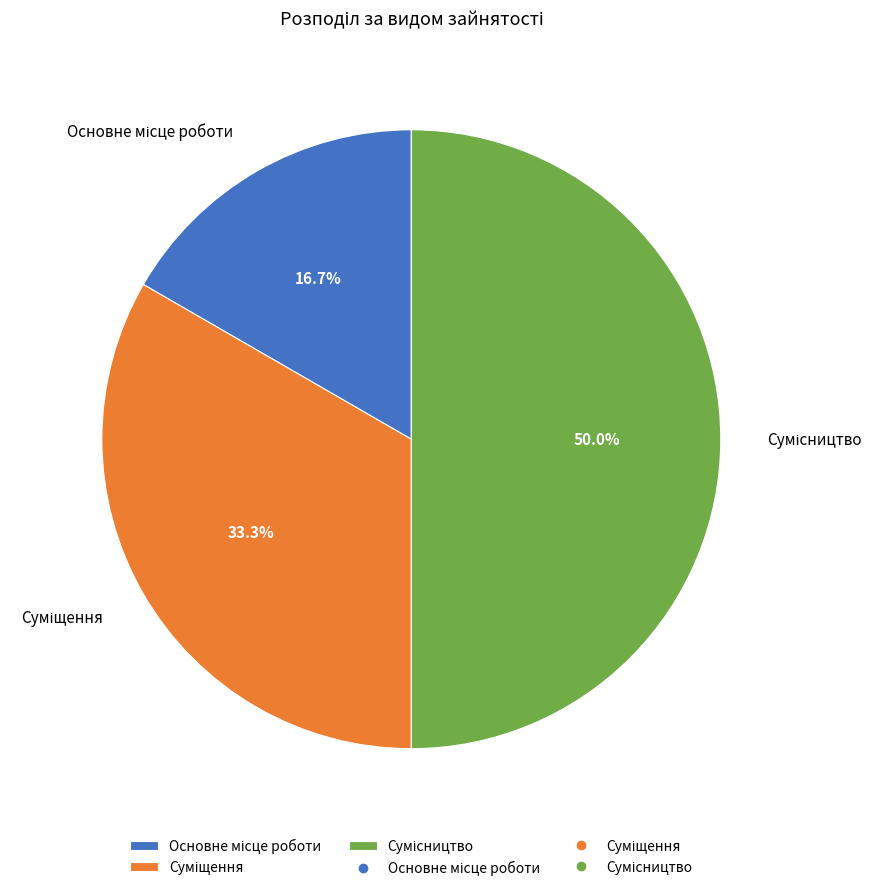

Which slice is the smallest?

Основне місце роботи